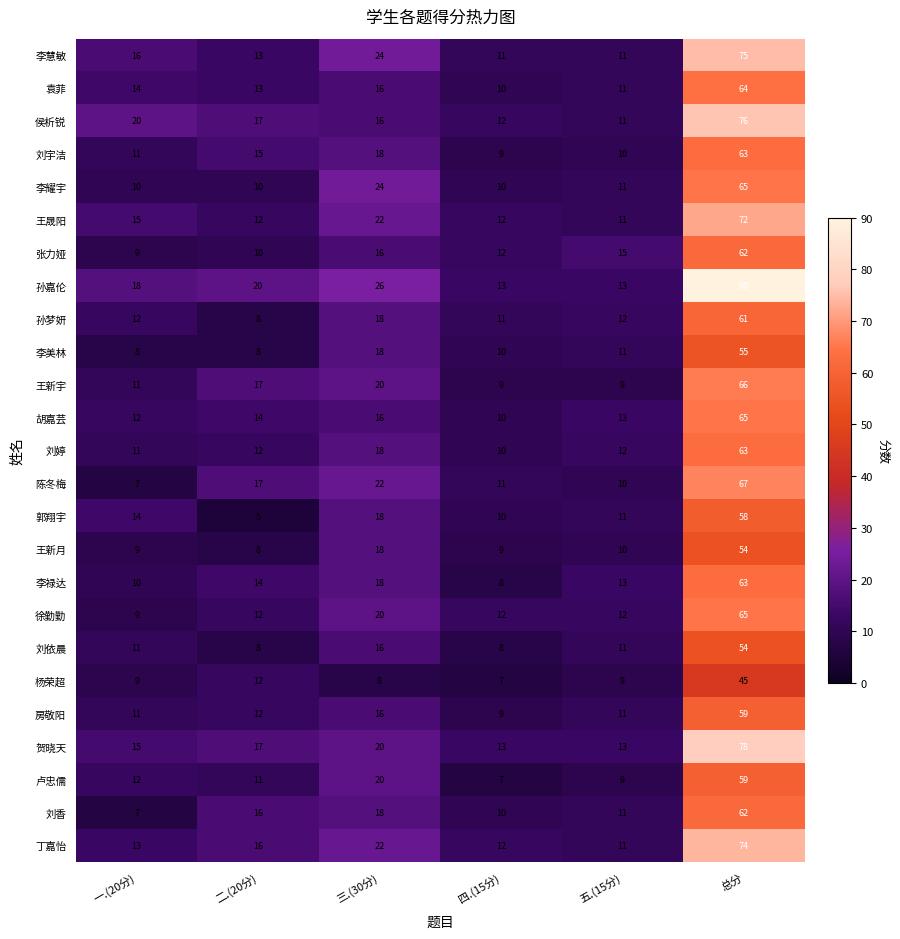

True or false: 刘婷 has a value of 6 at 五.(15分).

False